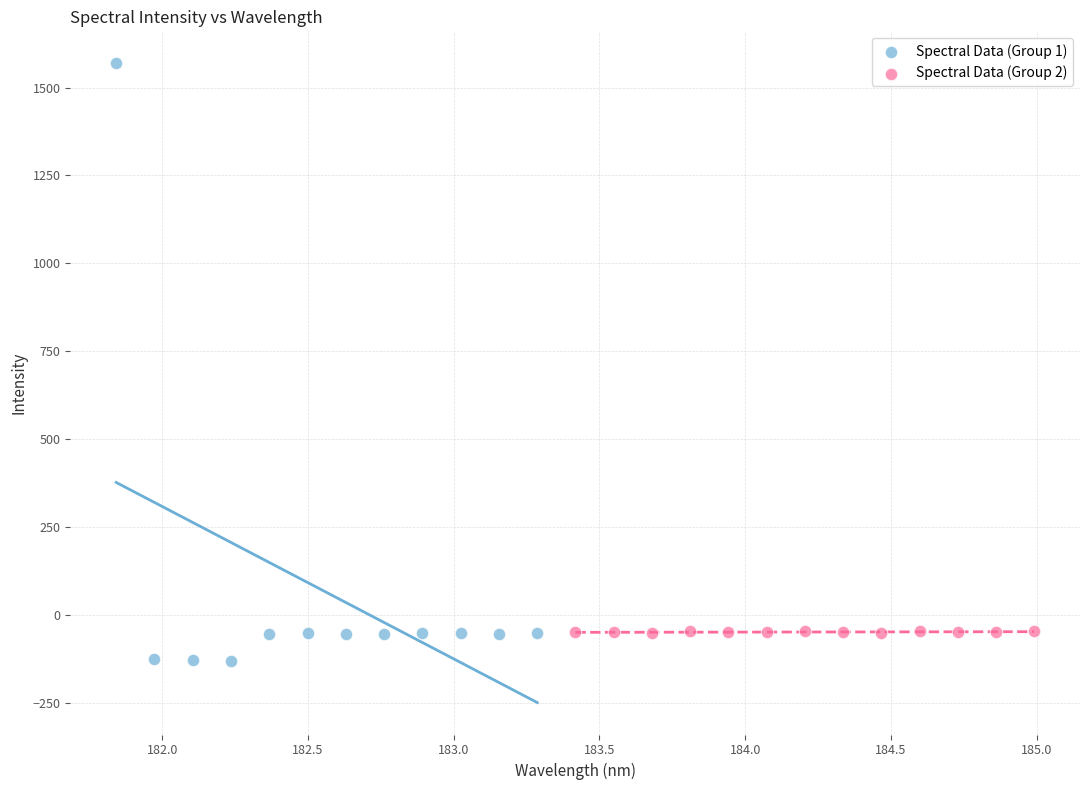

Which series reaches the maximum Y coordinate?

Spectral Data (Group 1)